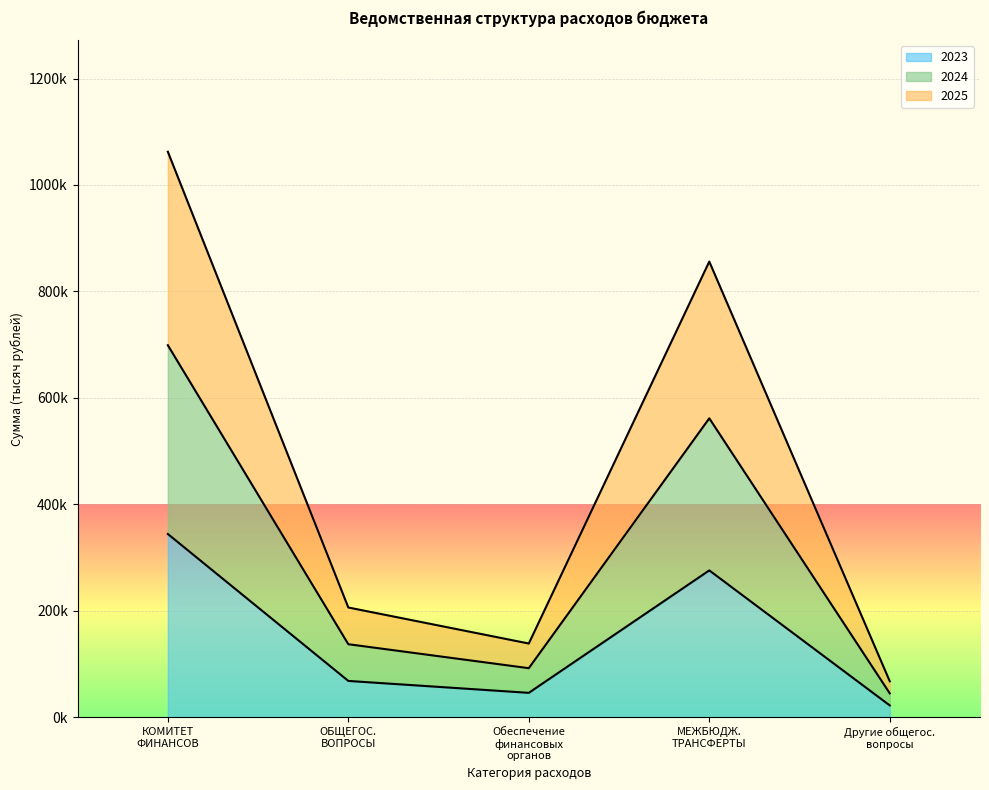

At which label does 2023 first exceed 68369?

КОМИТЕТ
ФИНАНСОВ